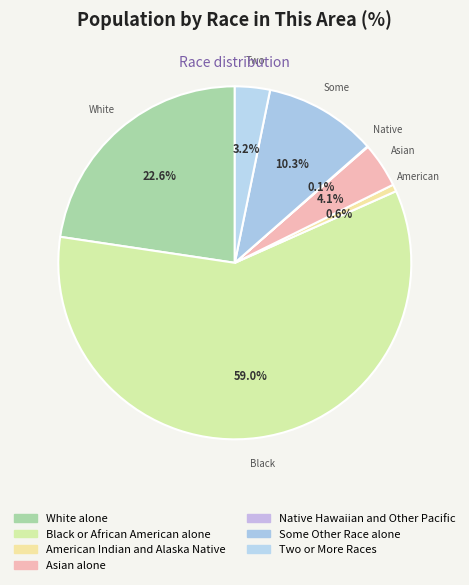

What percentage do Two or More Races and Asian alone together represent?

7.3%